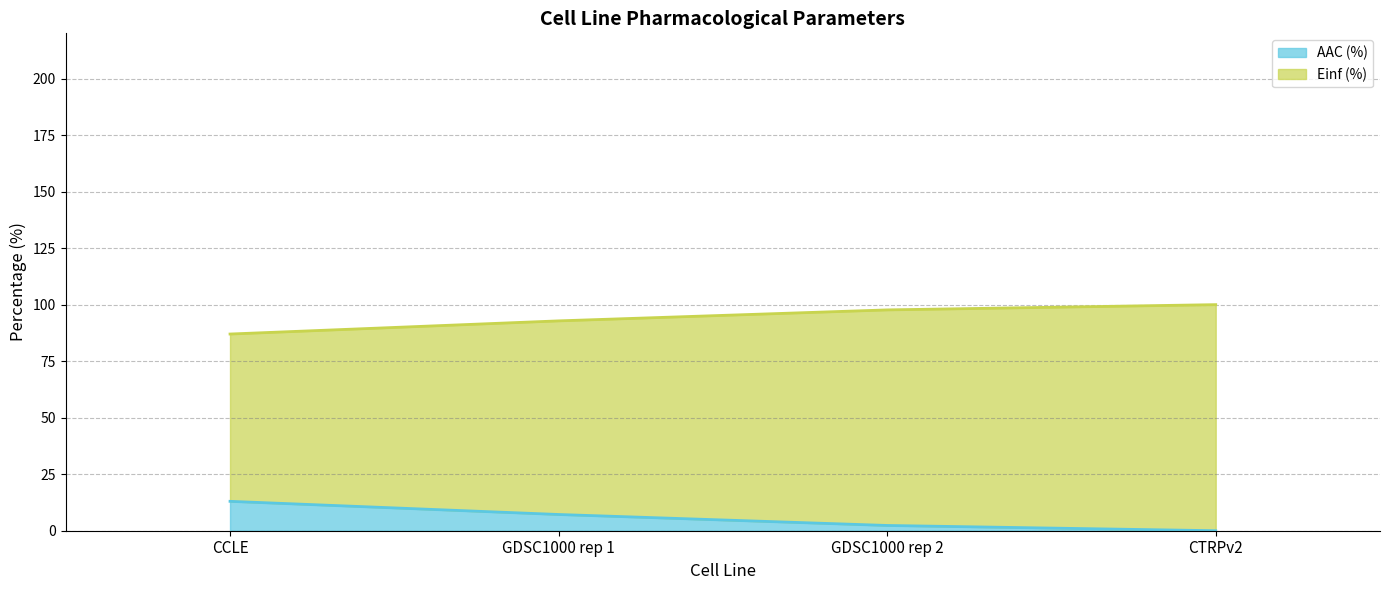

At which label is AAC (%) closest to 6?

GDSC1000 rep 1